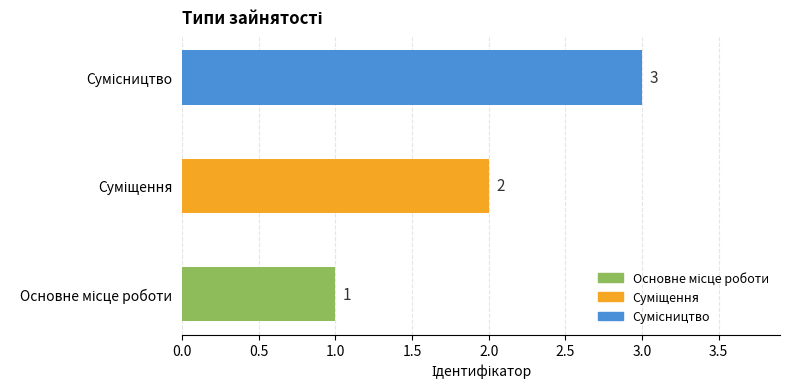

How many values are between 1 and 3?

3